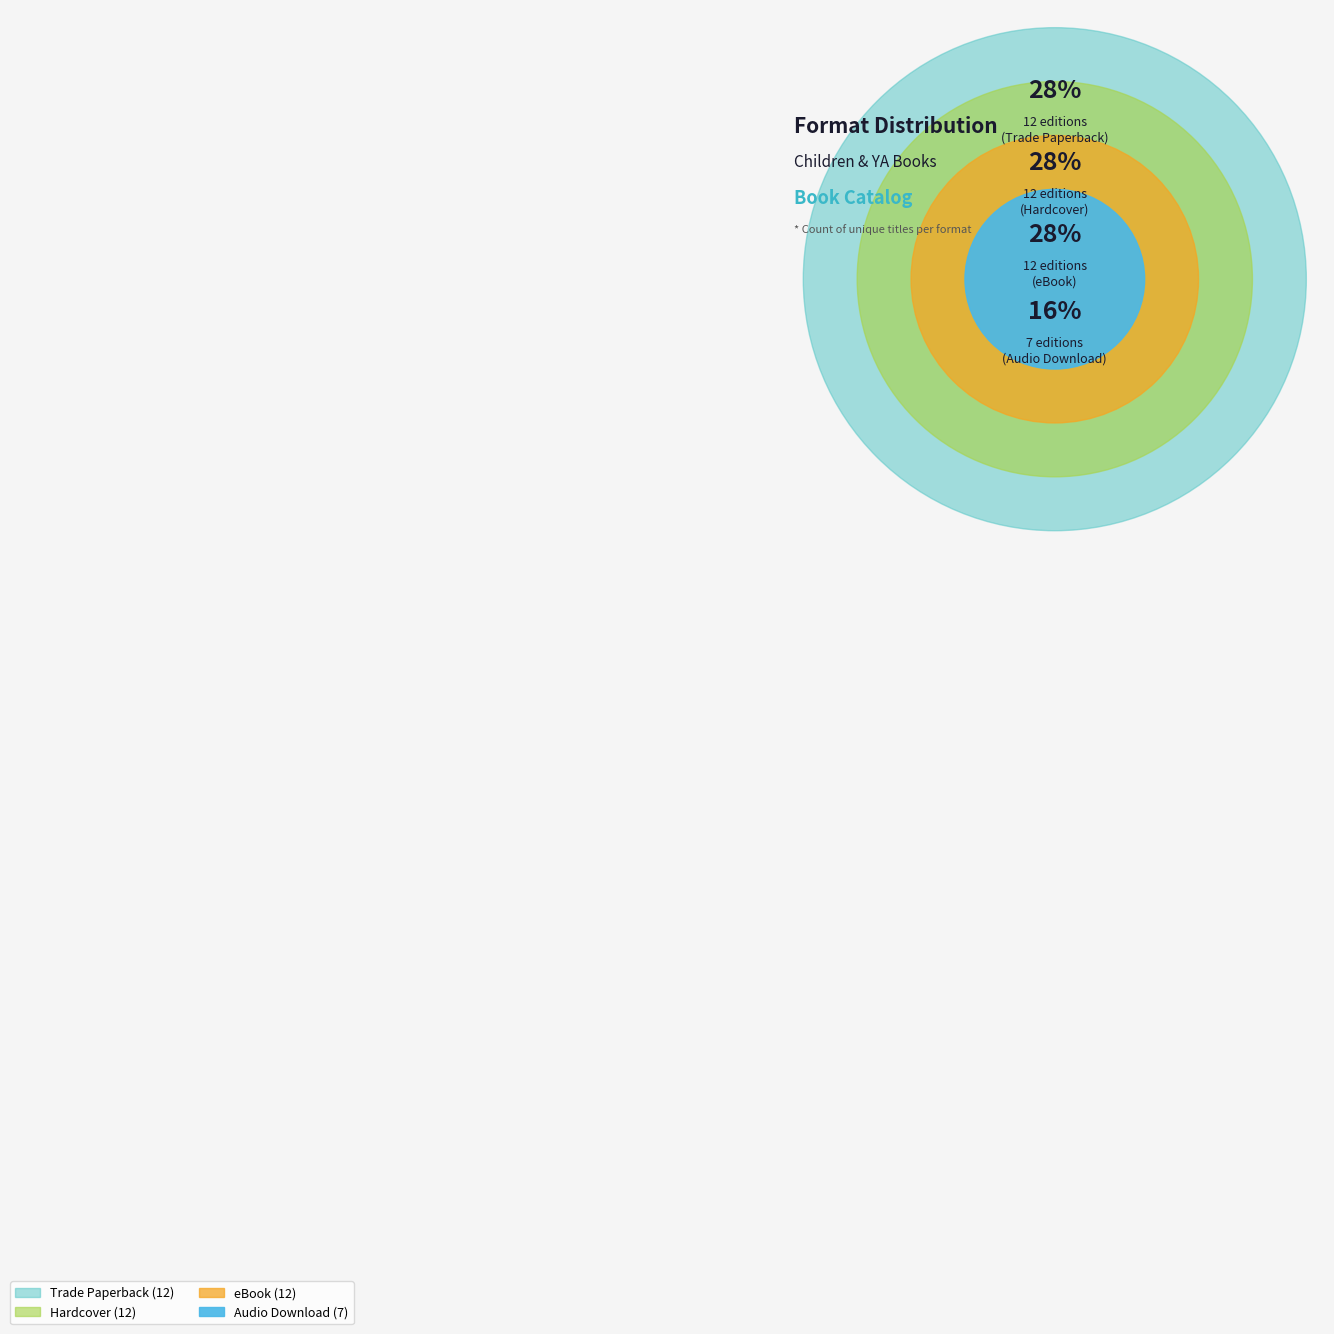

What is the smallest slice in the pie chart?

Audio Download